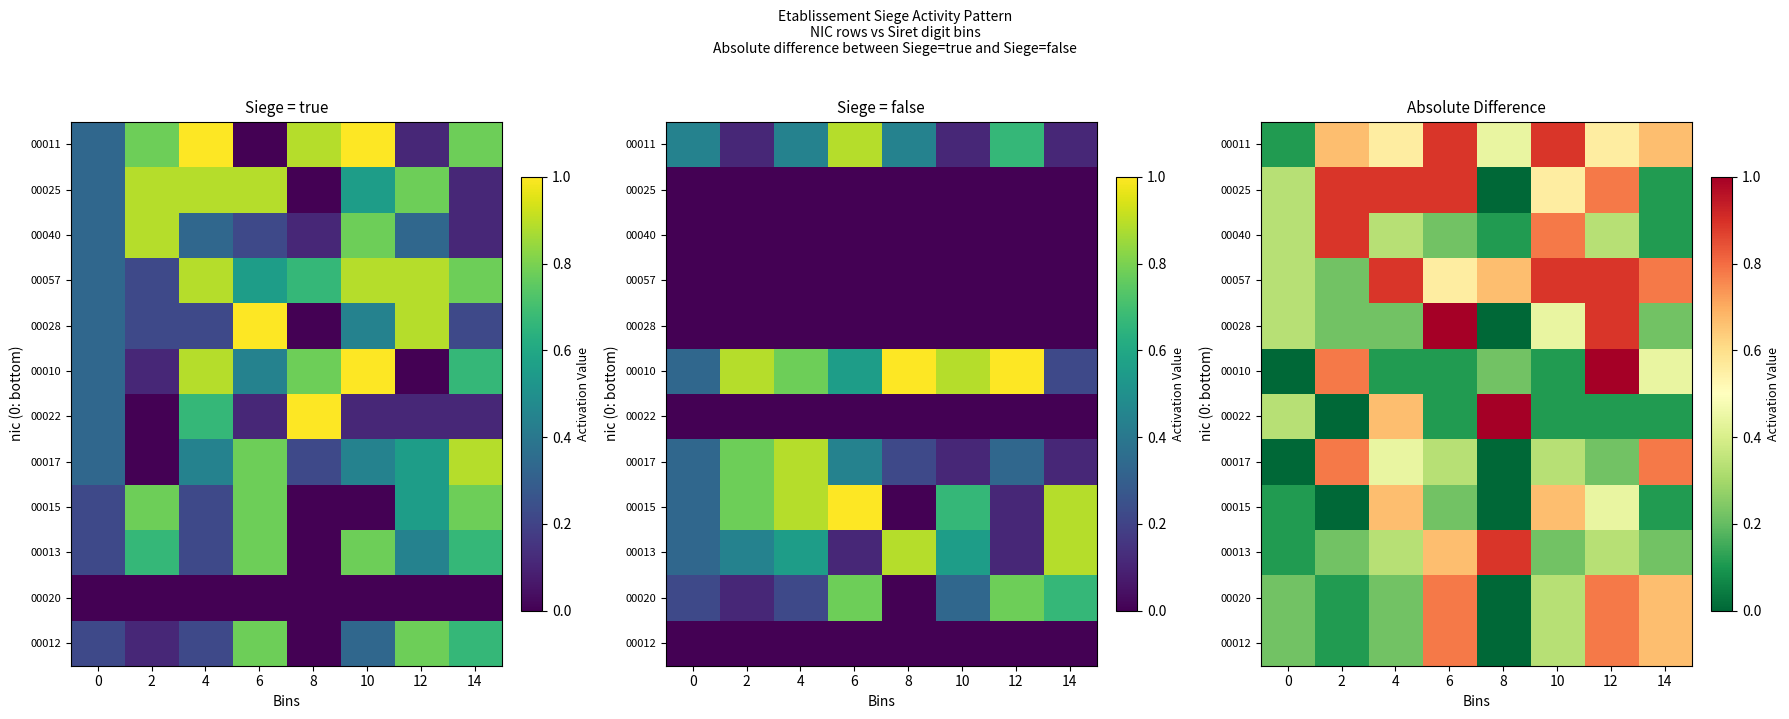

True or false: 00022 has a value of 0.3 at 0.

True